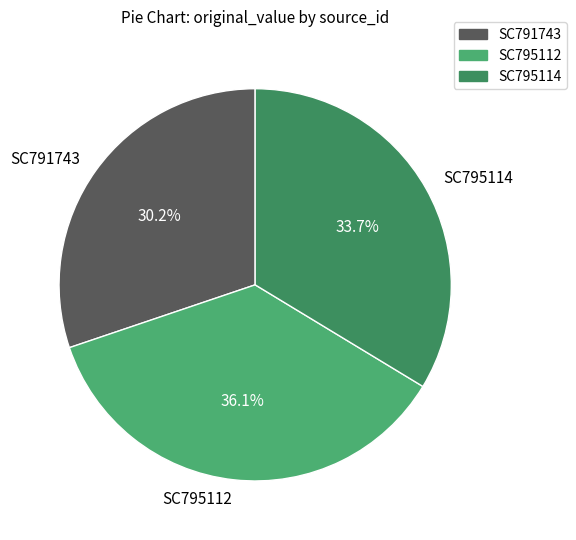

What is the total percentage of SC791743 and SC795114?

63.9%